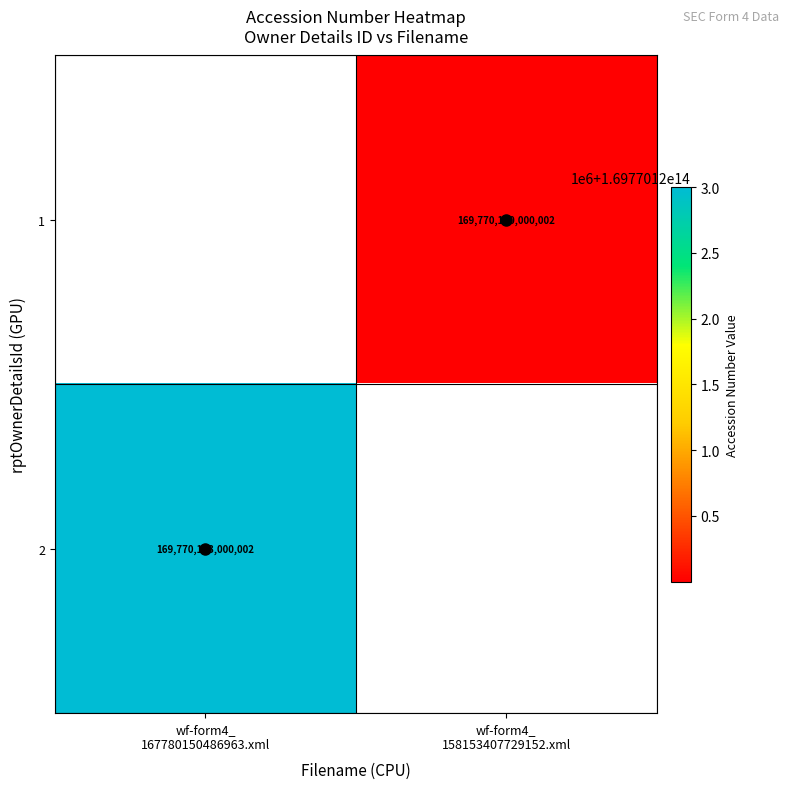

How many categories are shown in the chart?

2